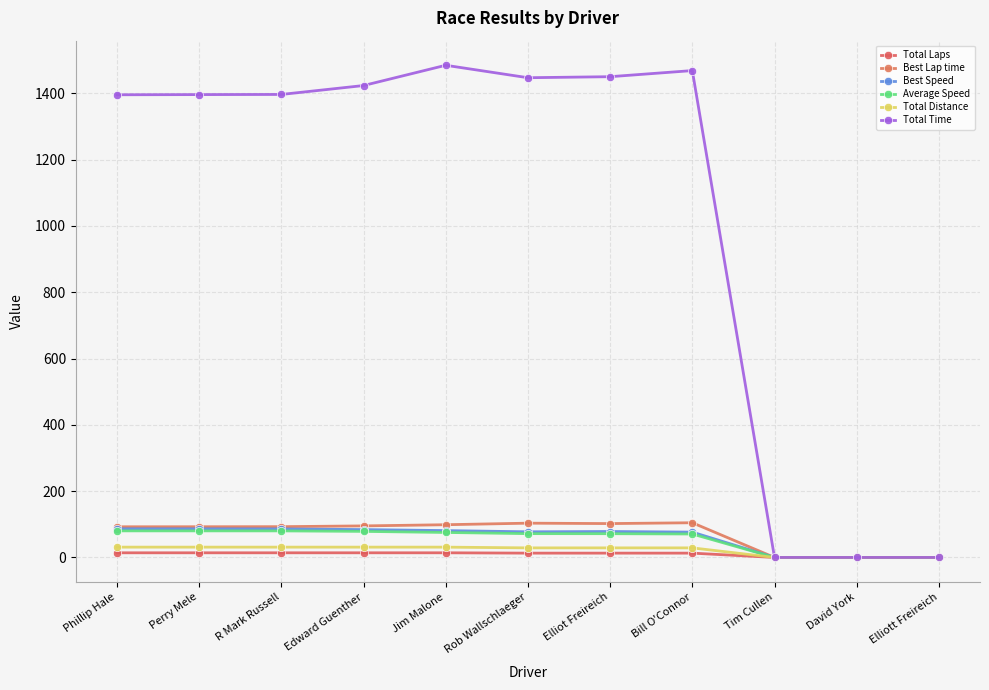

What value does the Total Laps series have at Phillip Hale?

14.0